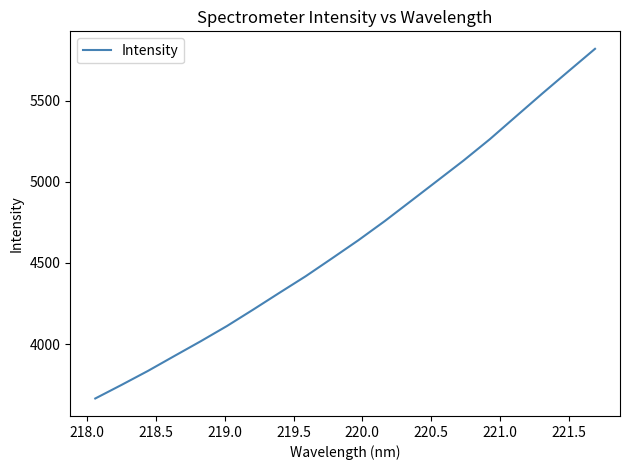

What is the smallest value displayed?

3664.1